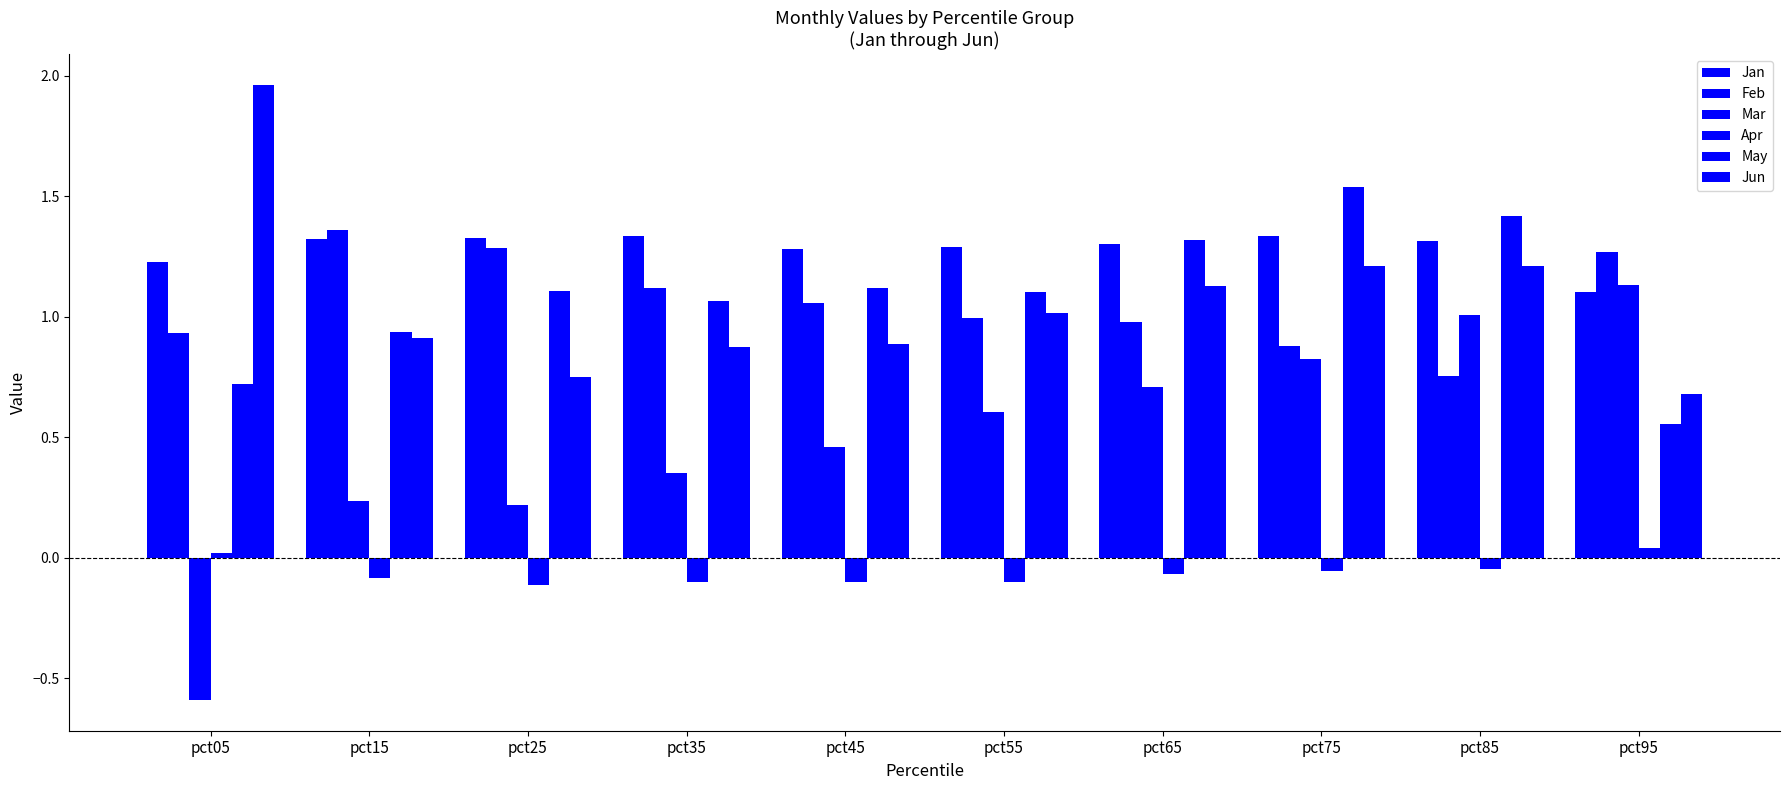

How many categories are shown in the chart?

10